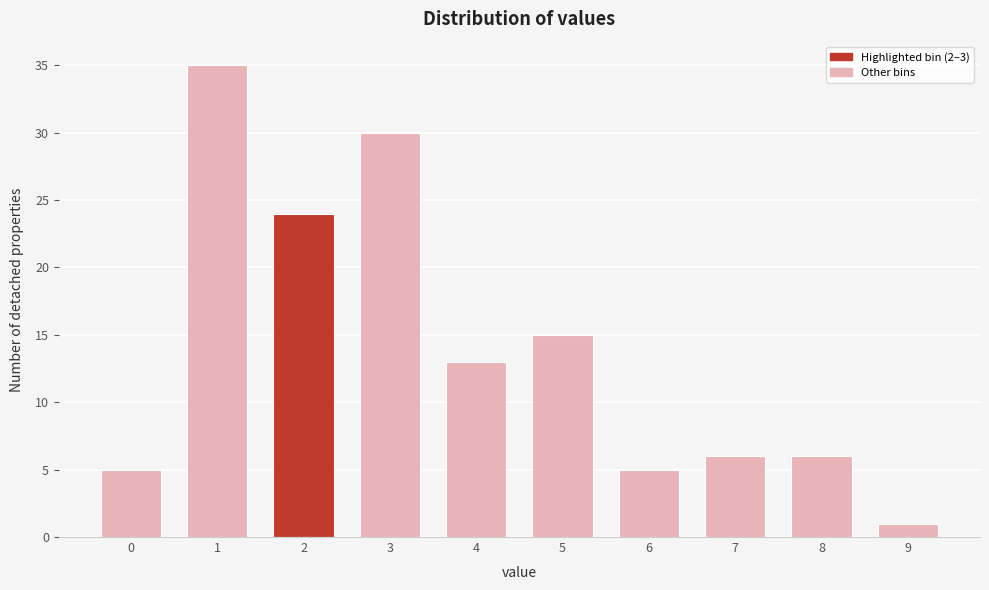

Reading left to right, list all the values displayed in this chart.

0=5	1=35	2=24	3=30	4=13	5=15	6=5	7=6	8=6	9=1